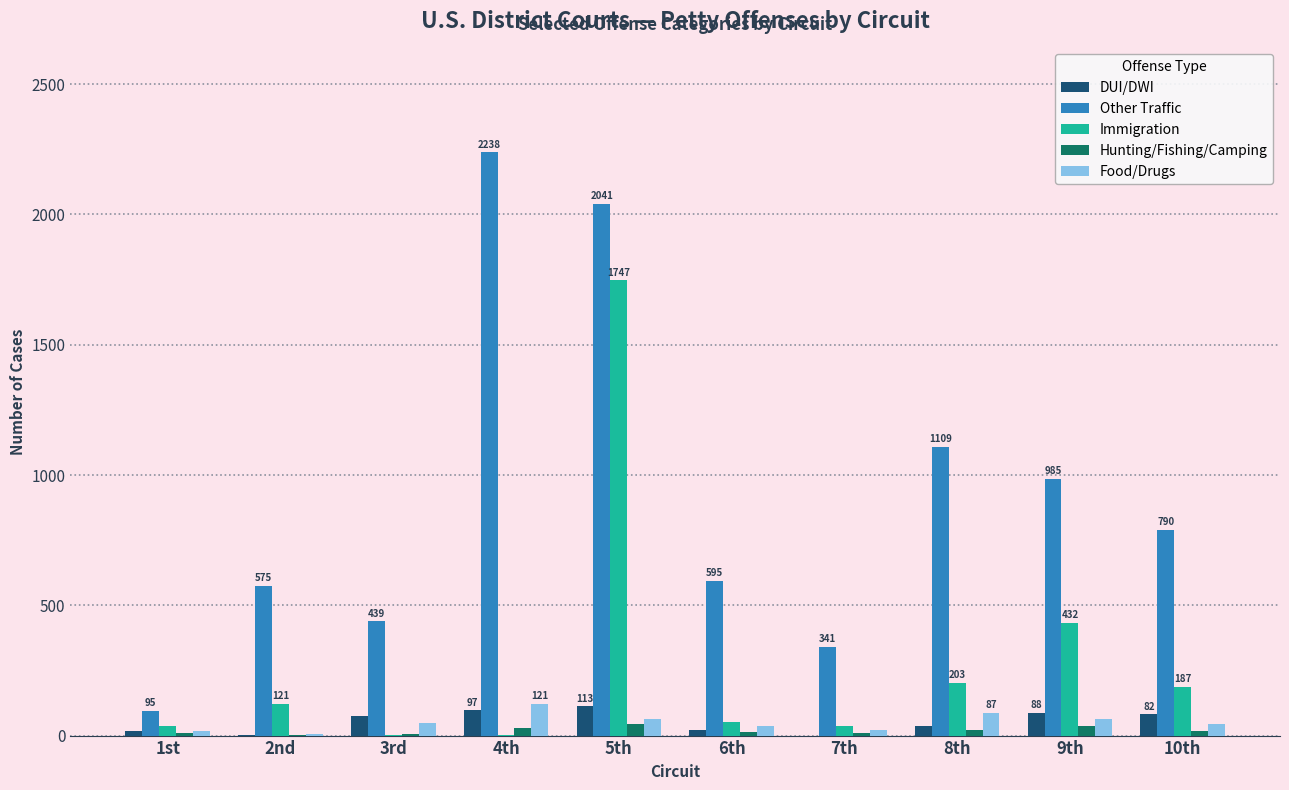

What is the sum of all Hunting/Fishing/Camping values?

195